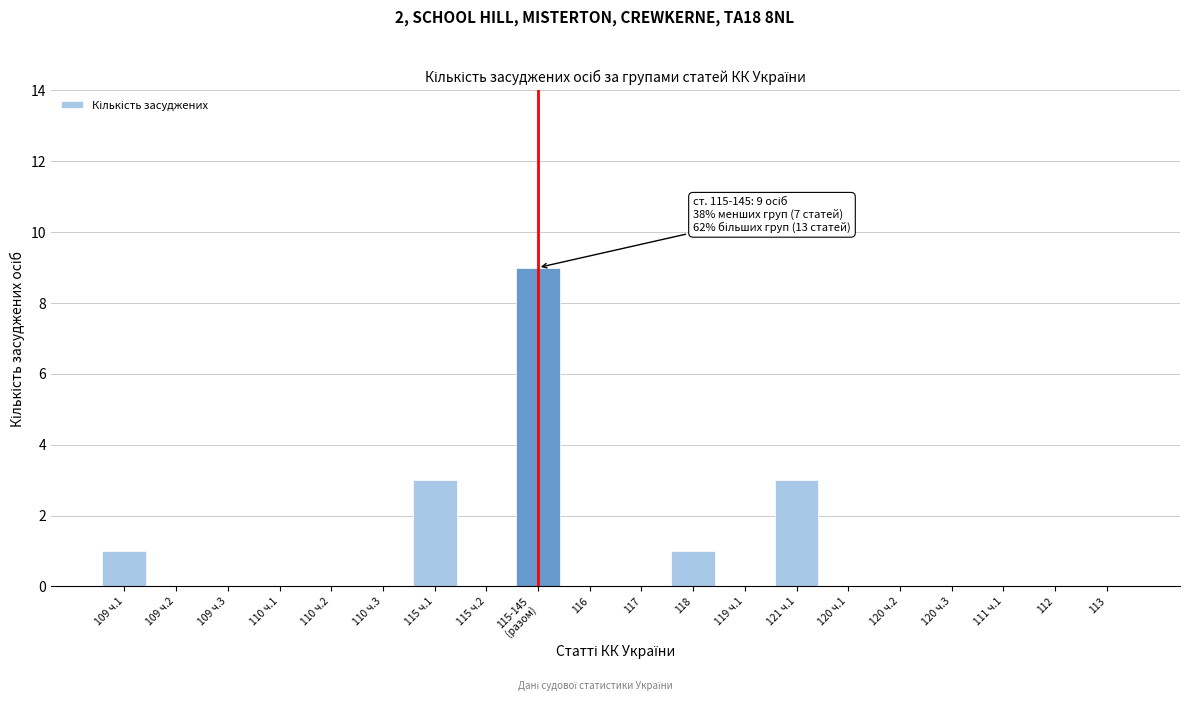

What is the maximum value shown in the chart?

9